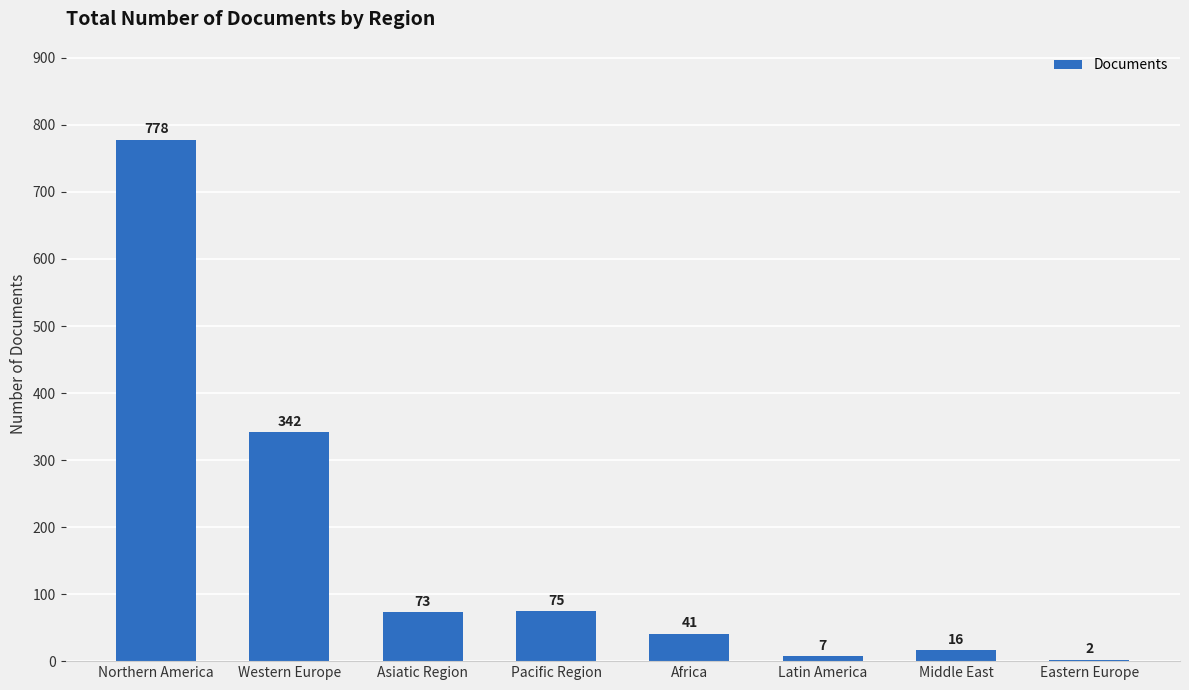

Approximately how many times larger is the value at Asiatic Region compared to Western Europe?

0.2